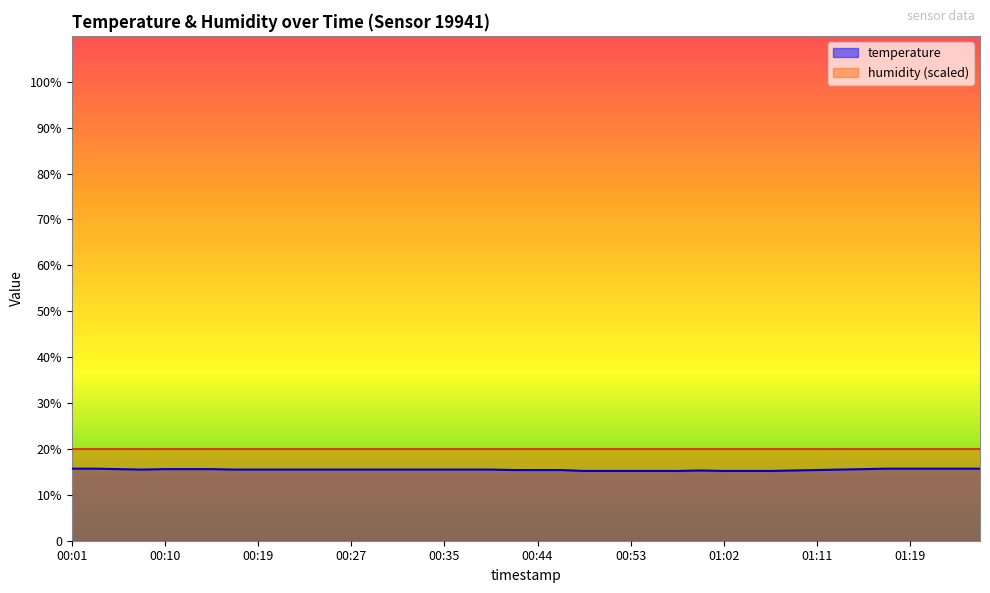

What is the maximum value shown in the chart?

15.7